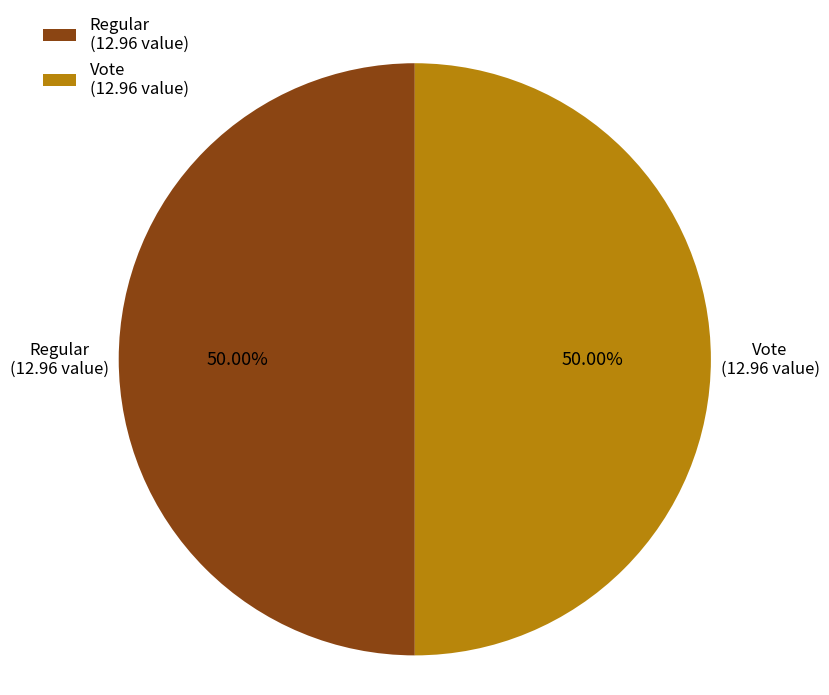

Is the sum of Regular (12.96 value) and Vote (12.96 value) greater than half?

Yes